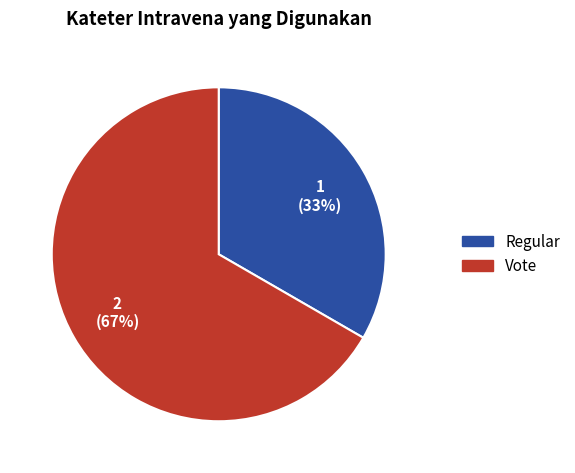

Combined, do Regular and Vote account for over 50%?

Yes